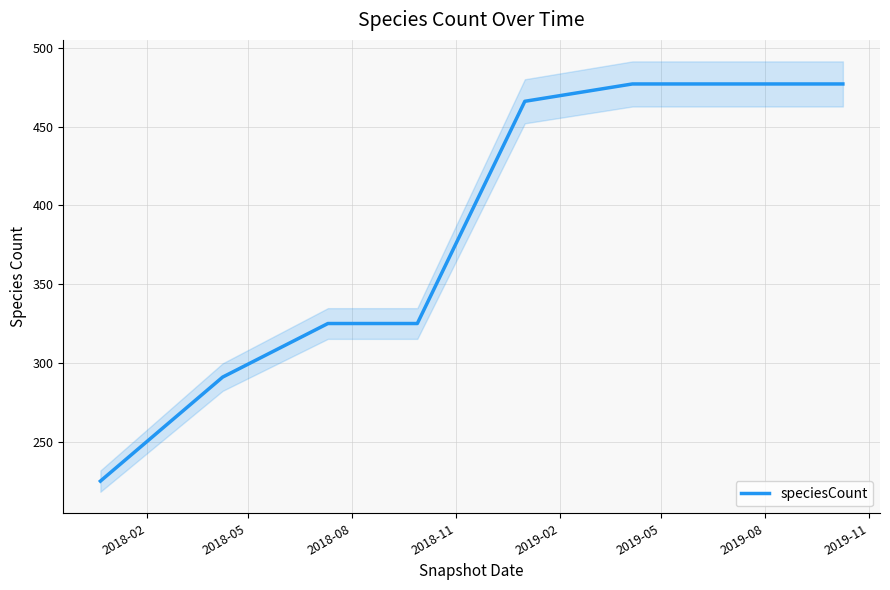

What is the difference between the second highest and second lowest values?

186